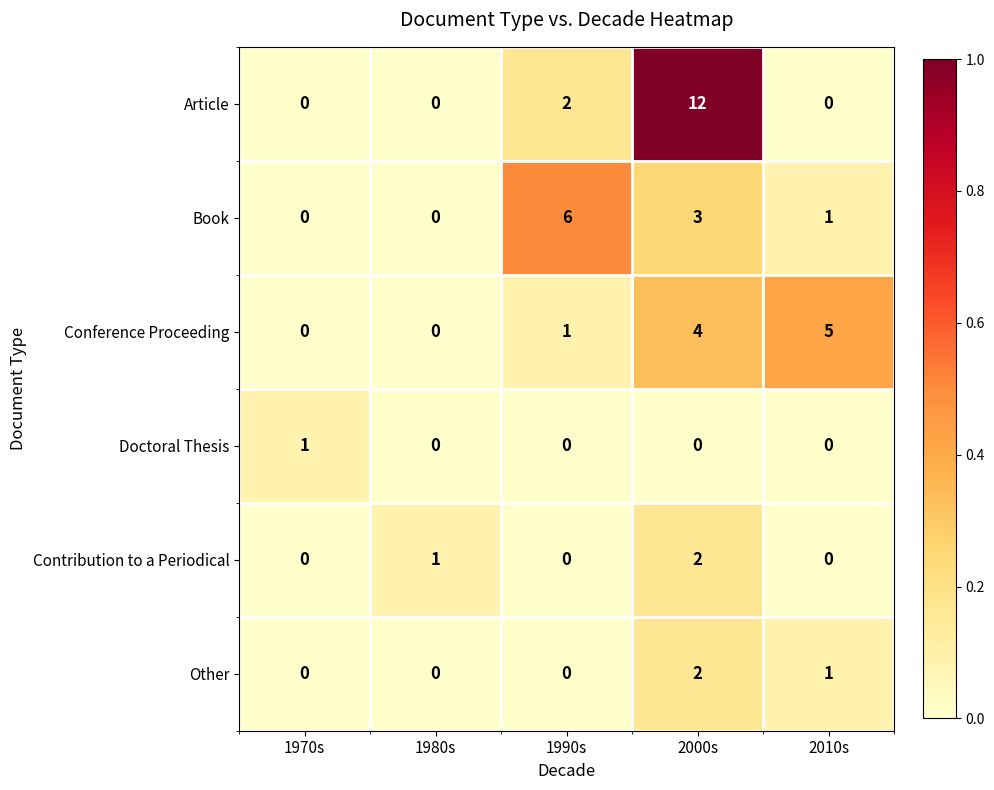

What is the average value of the Article series?

3